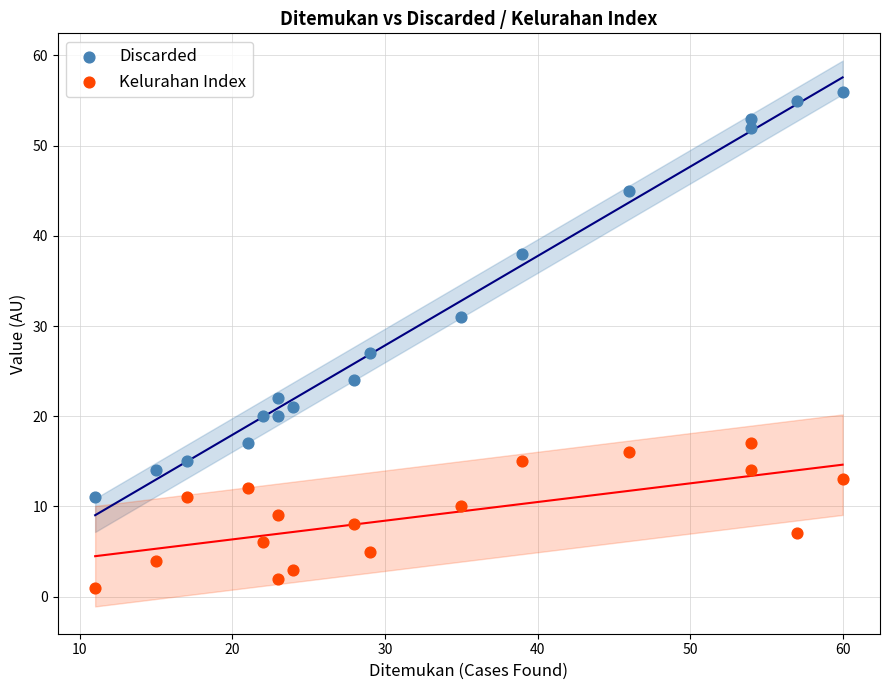

Which series reaches the minimum Y coordinate?

Kelurahan Index